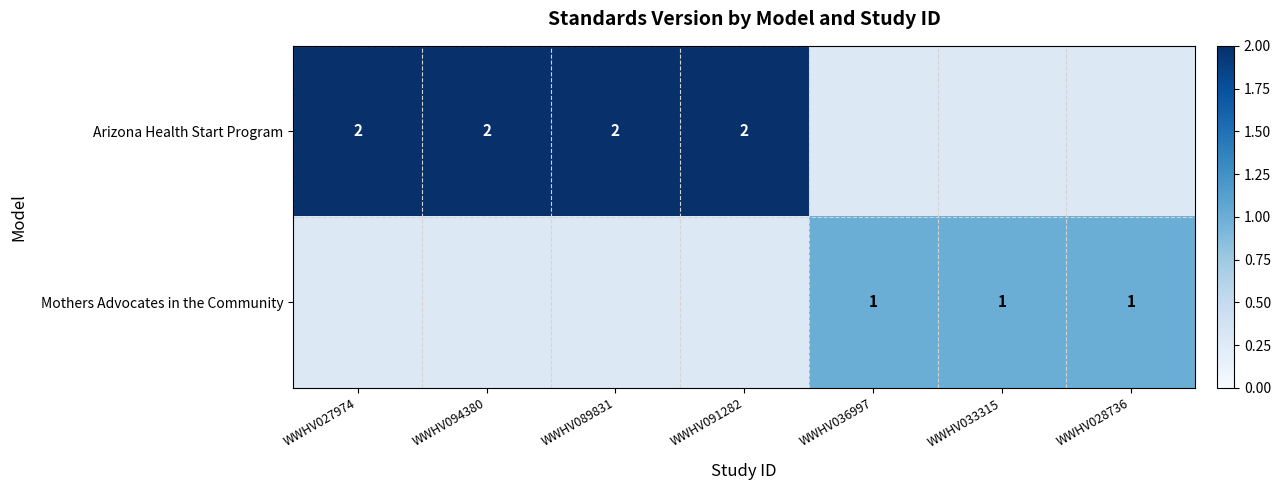

The Arizona Health Start Program series shows 2 at WWHV094380. True or false?

True